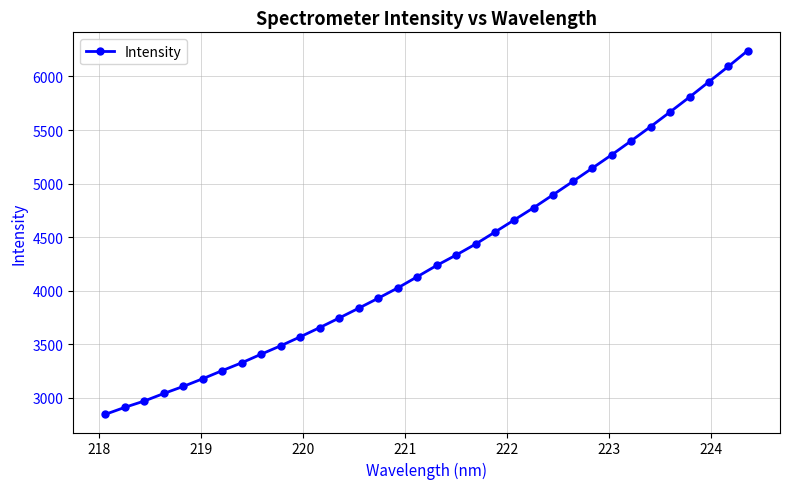

What is the greatest value displayed?

6242.0